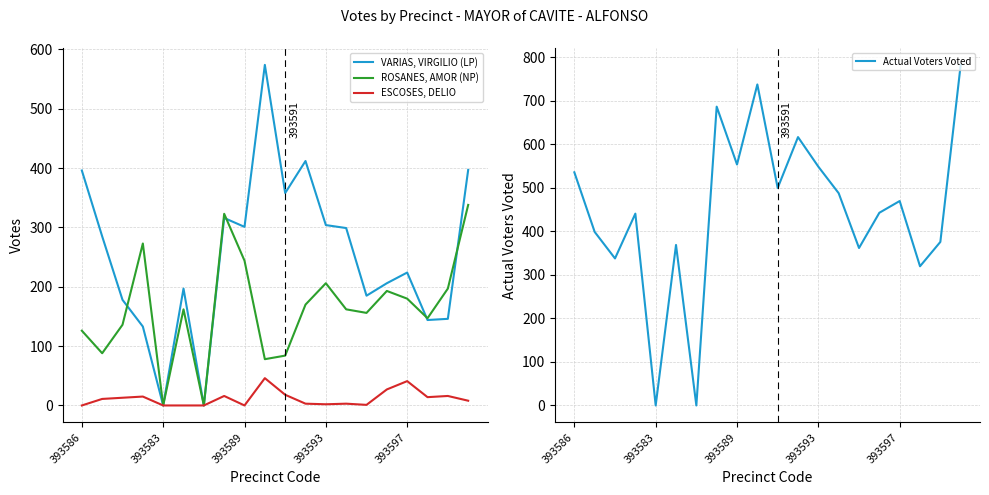

Is this an area chart (filled region under the line)?

No